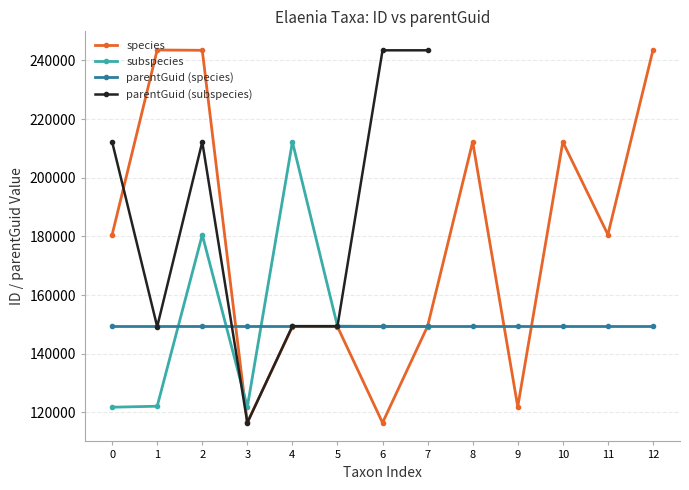

What value does the subspecies series have at 2?

180553.0